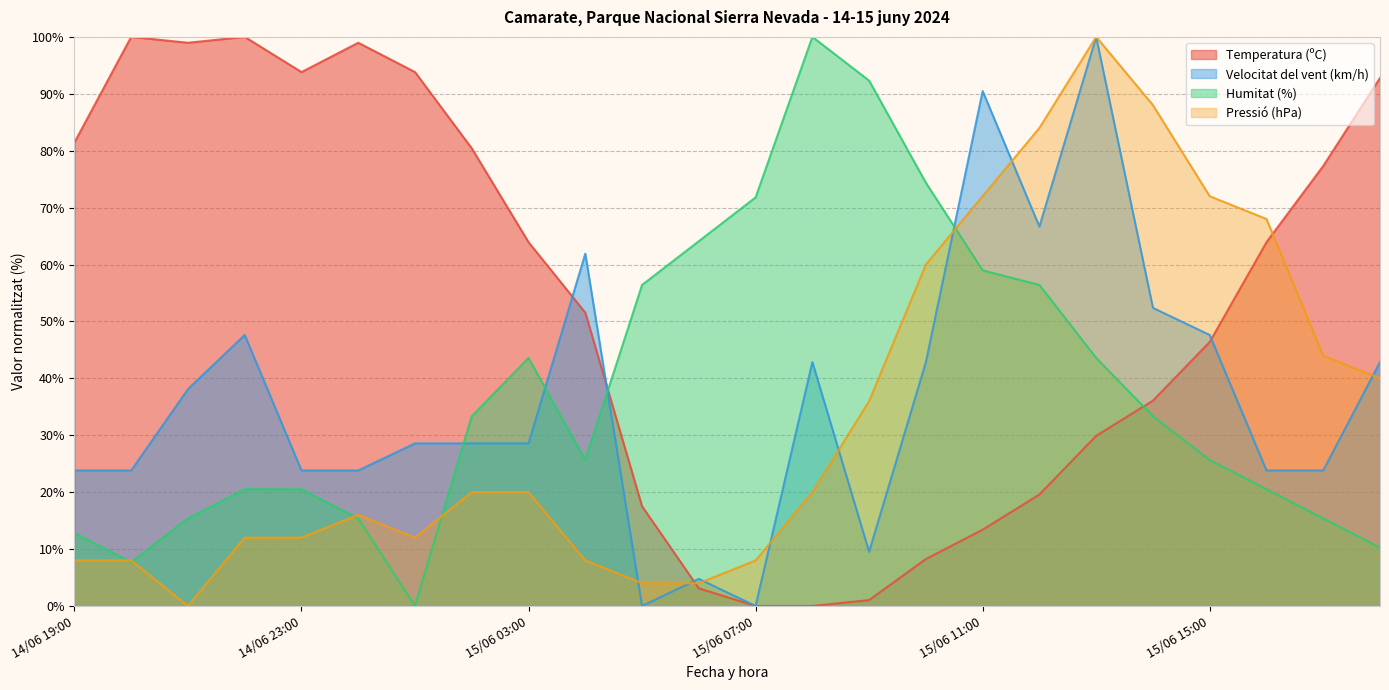

What is the label of the 22nd point from the left?

15/06 16:00